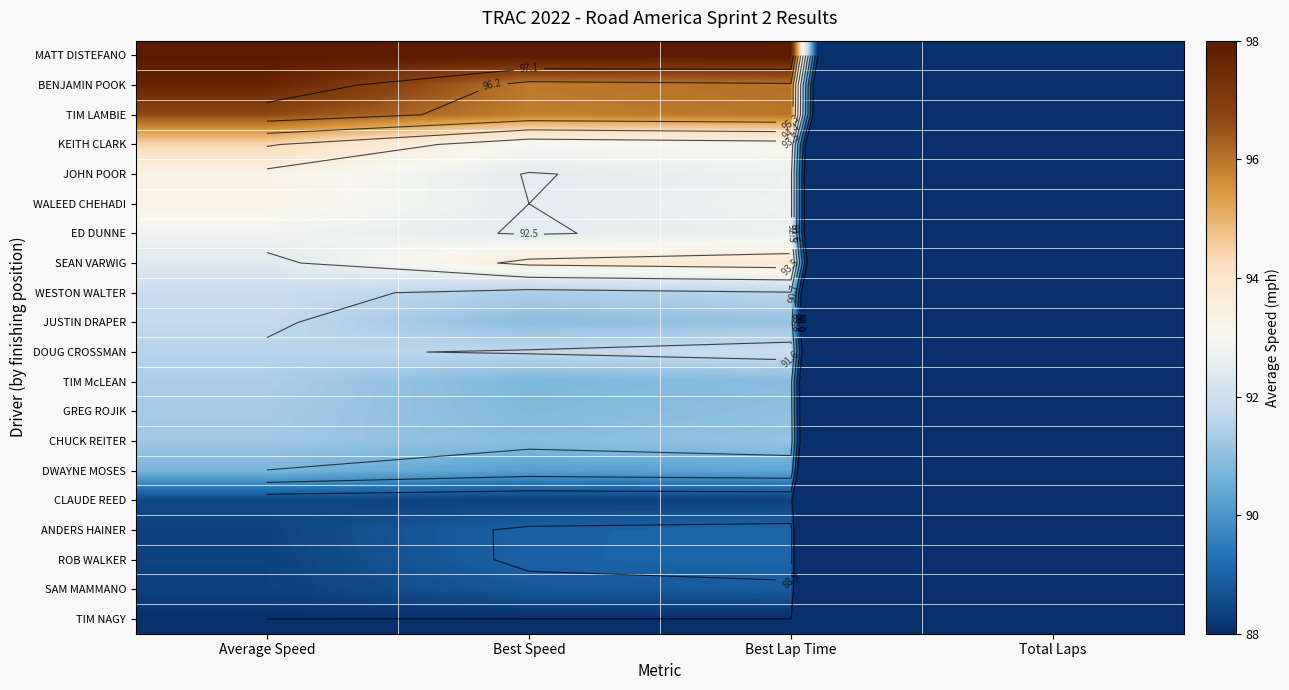

What is the greatest value displayed?

98.0